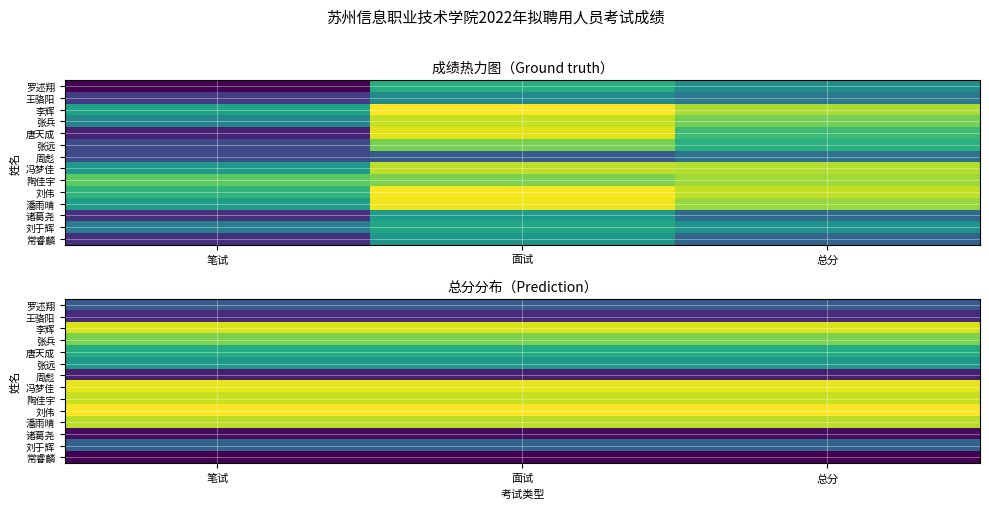

True or false: 潘雨晴 has a value of 82.0 at 笔试.

True